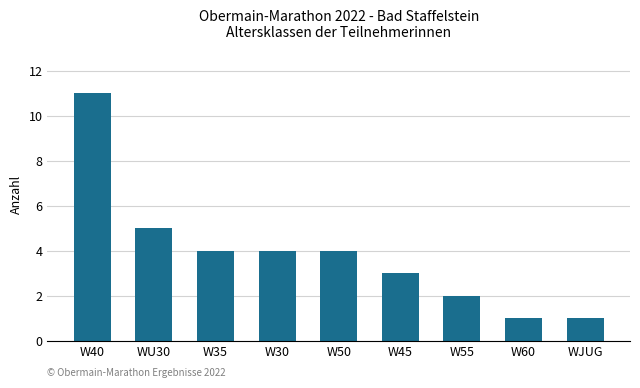

The value at WU30 is 5. True or false?

True